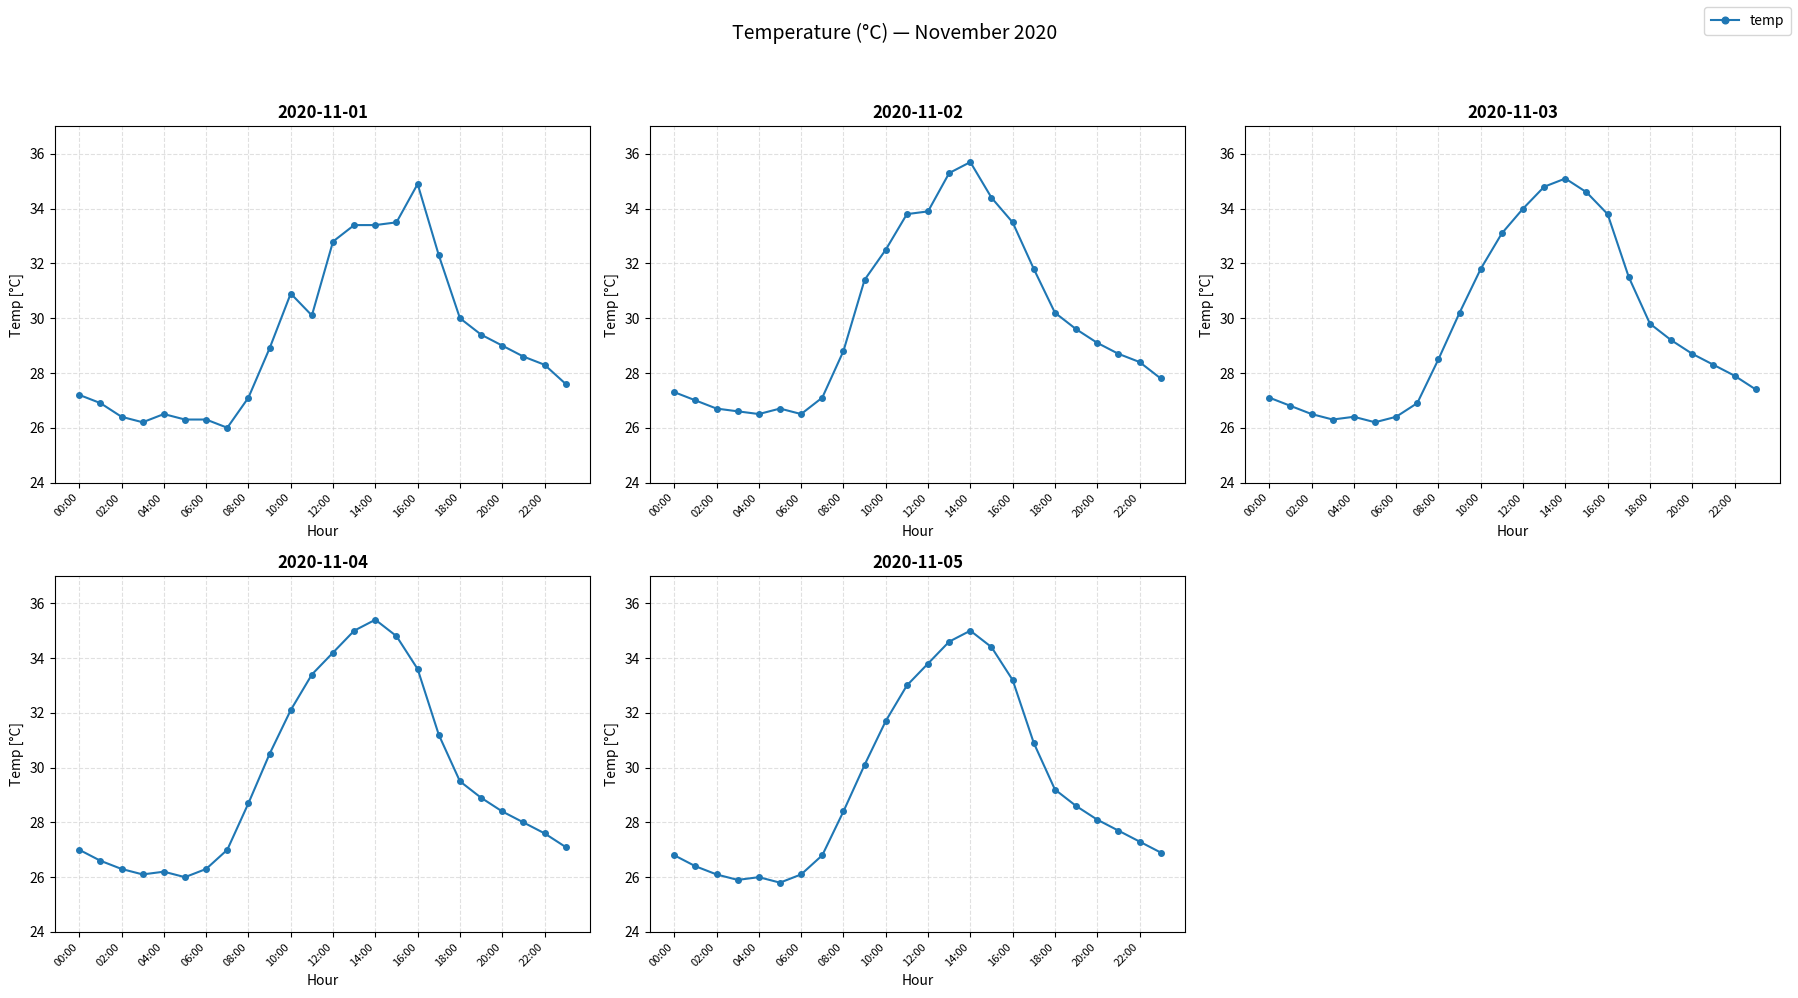

What is the label of the 1st point from the left?

00:00